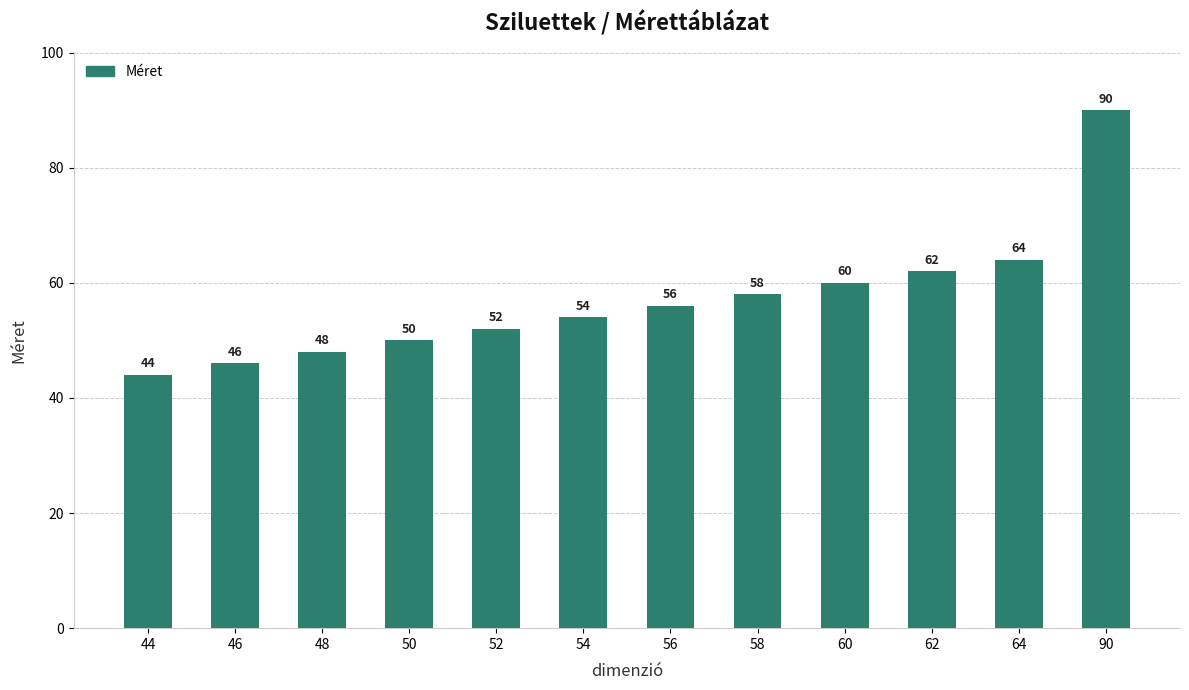

True or false: the data shows 46 at 46.

True